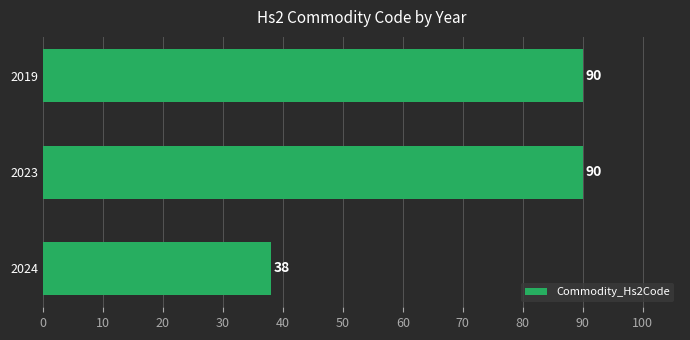

What is the sum of all values?

218